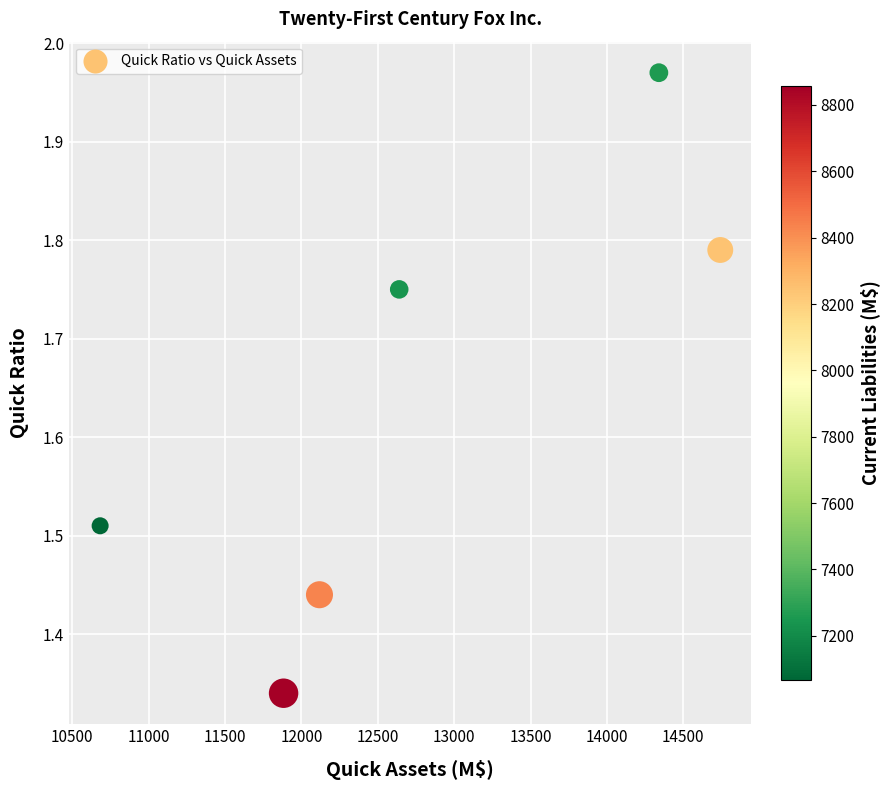

What is the average Y value?

1.6